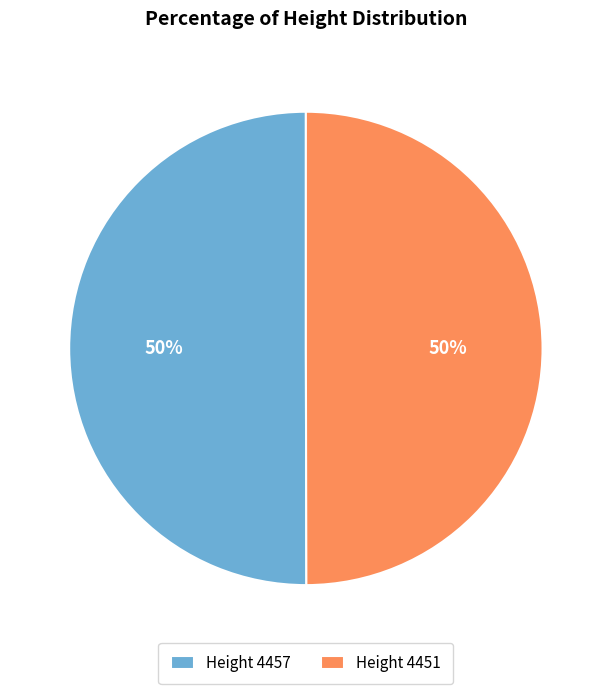

To the nearest percent, what portion does Height 4457 represent?

50%